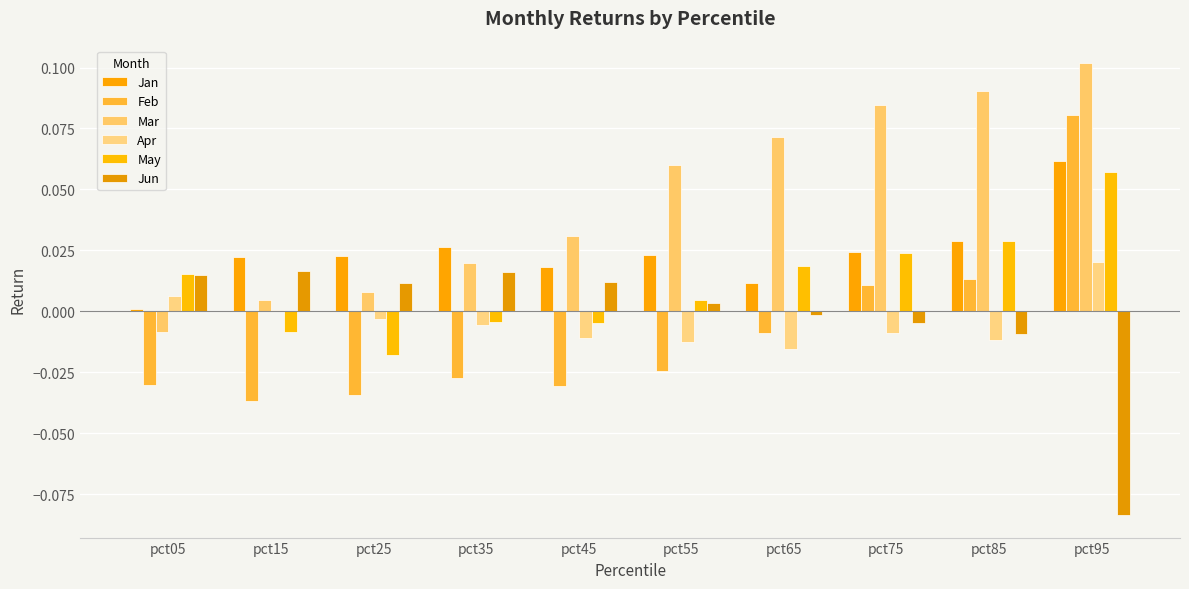

Is it true that Feb equals 0.0 at pct75?

True